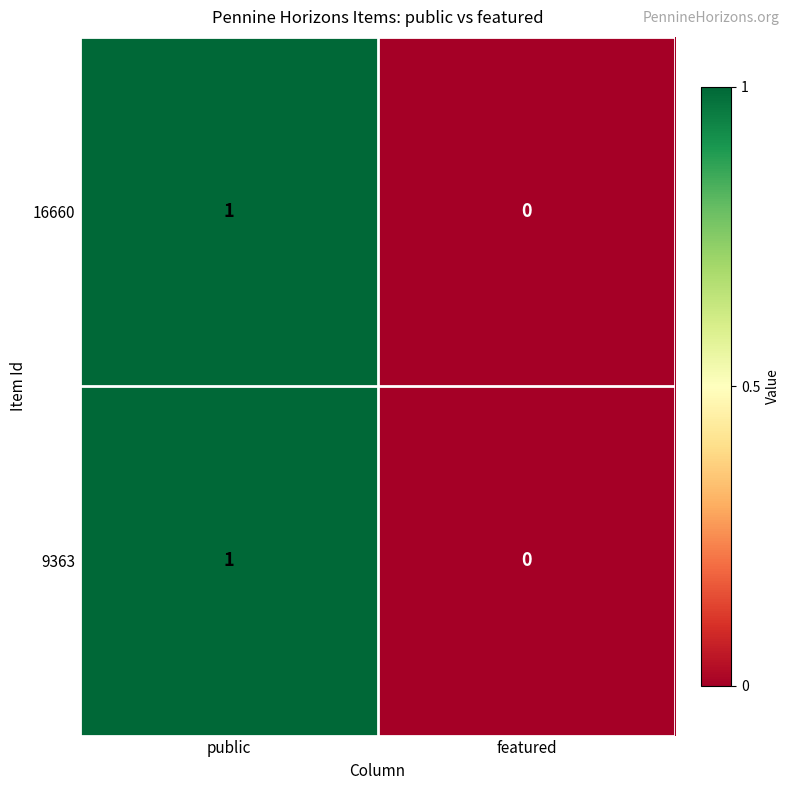

True or false: 16660 has a value of 0 at featured.

True